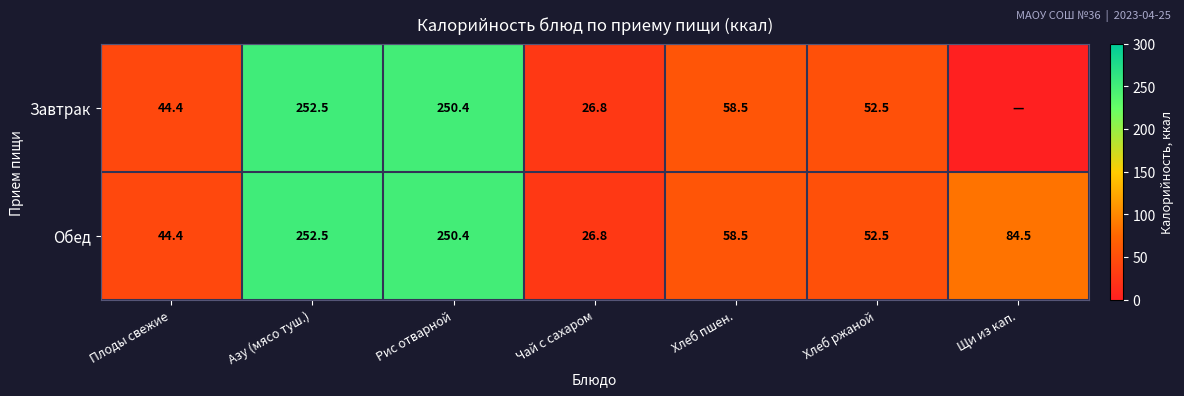

What is the average value of the Обед series?

109.9